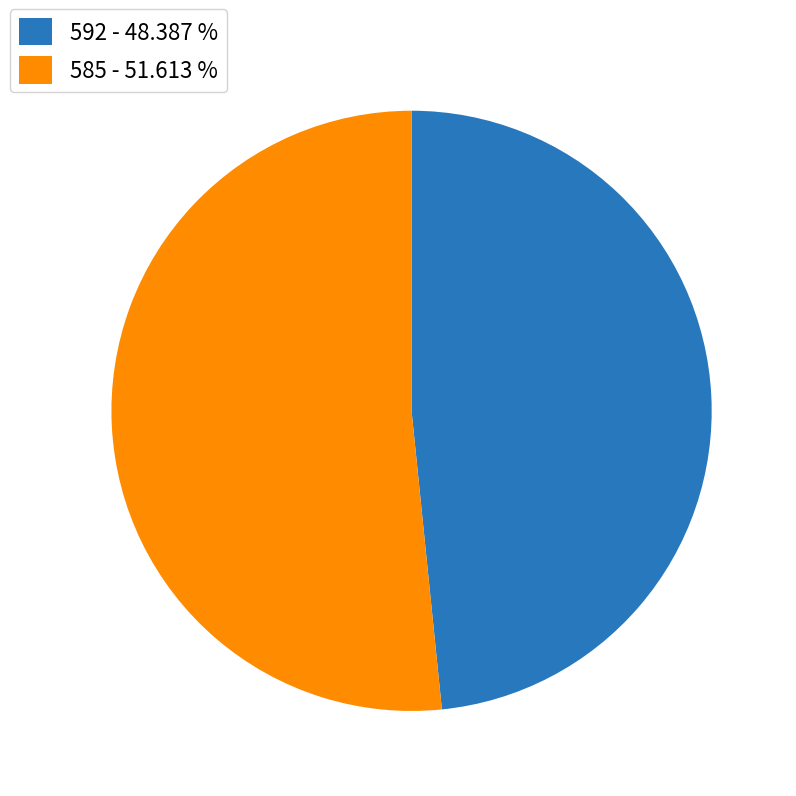

What is the ratio of the value at 585 to the value at 592?

1.1